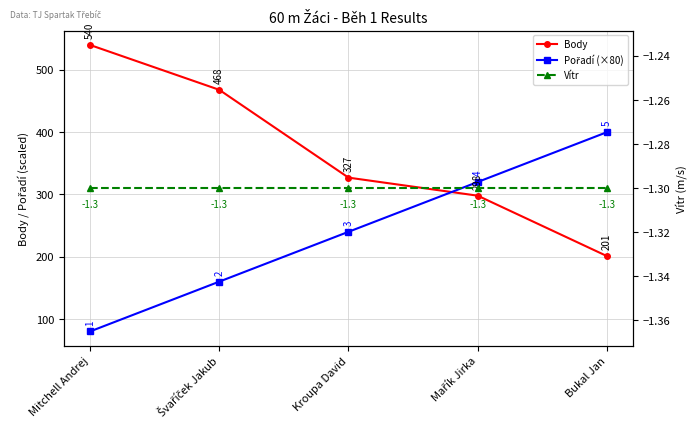

What is the average value of the Pořadí (×80) series?

240.0